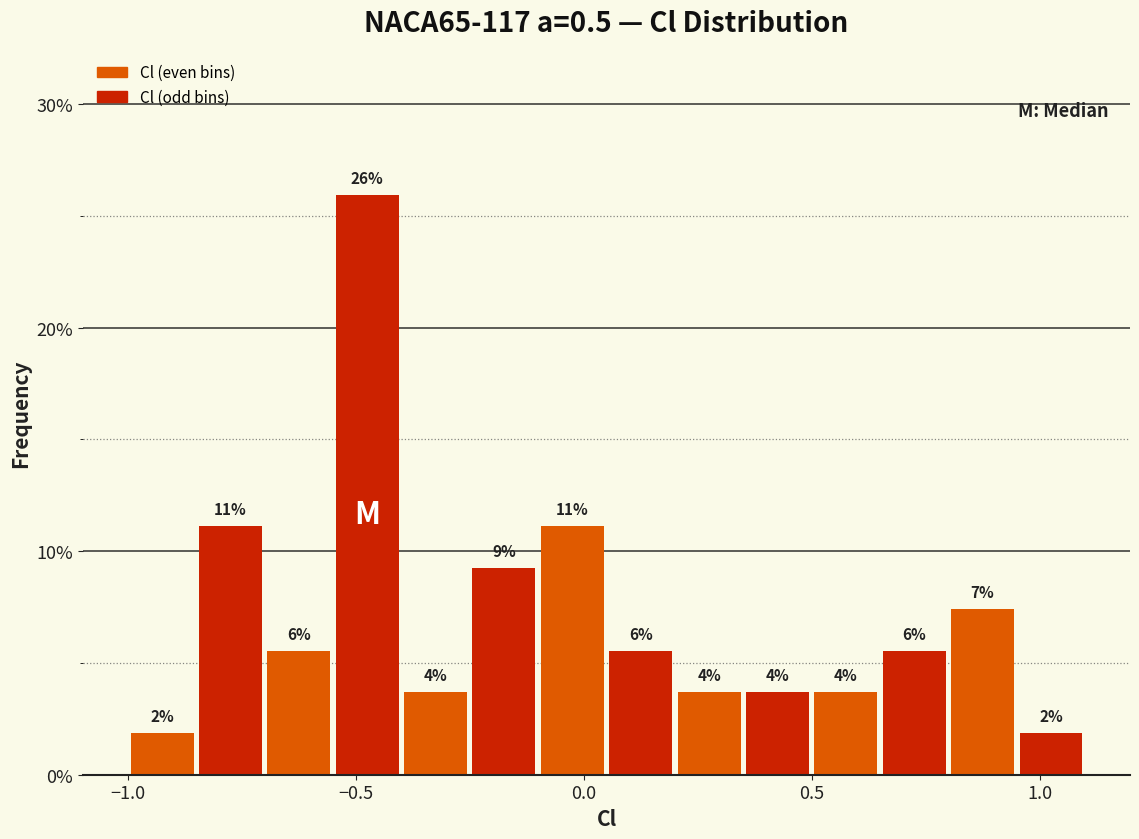

Read against the x-axis, roughly where is the centre of the tallest bar?

-0.45